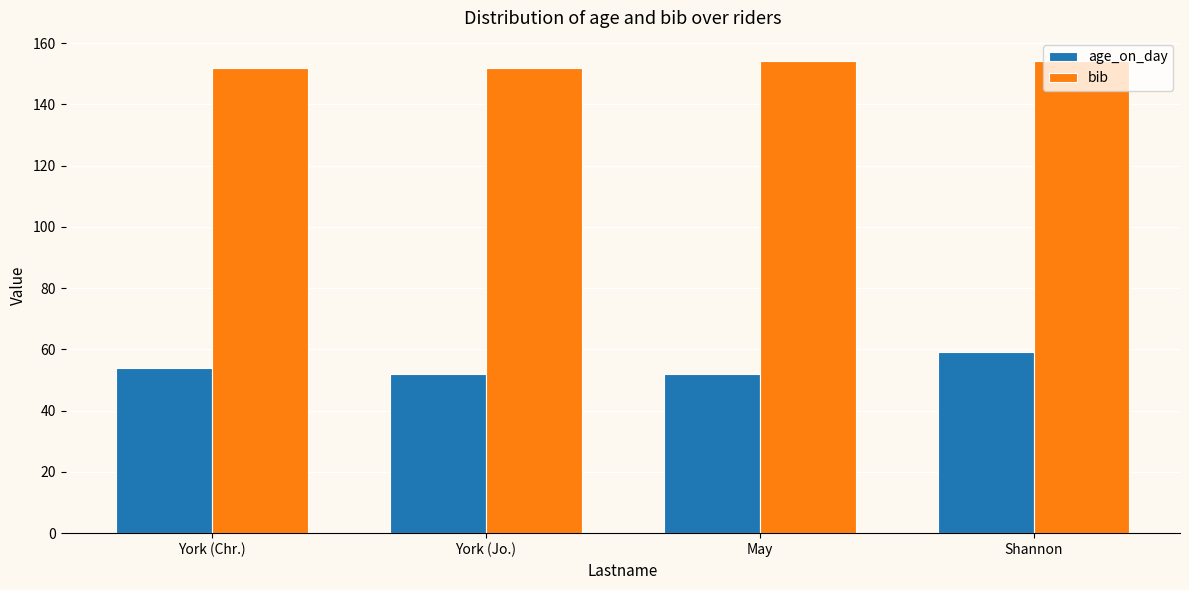

What is the difference between the age_on_day values at May and York (Chr.)?

2